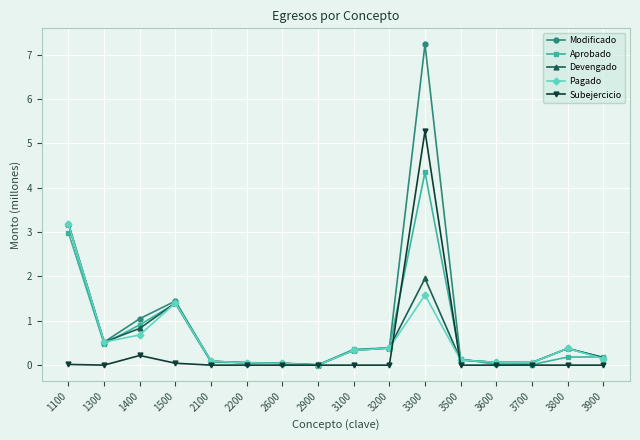

At which category is the sum across all series the highest?

3300